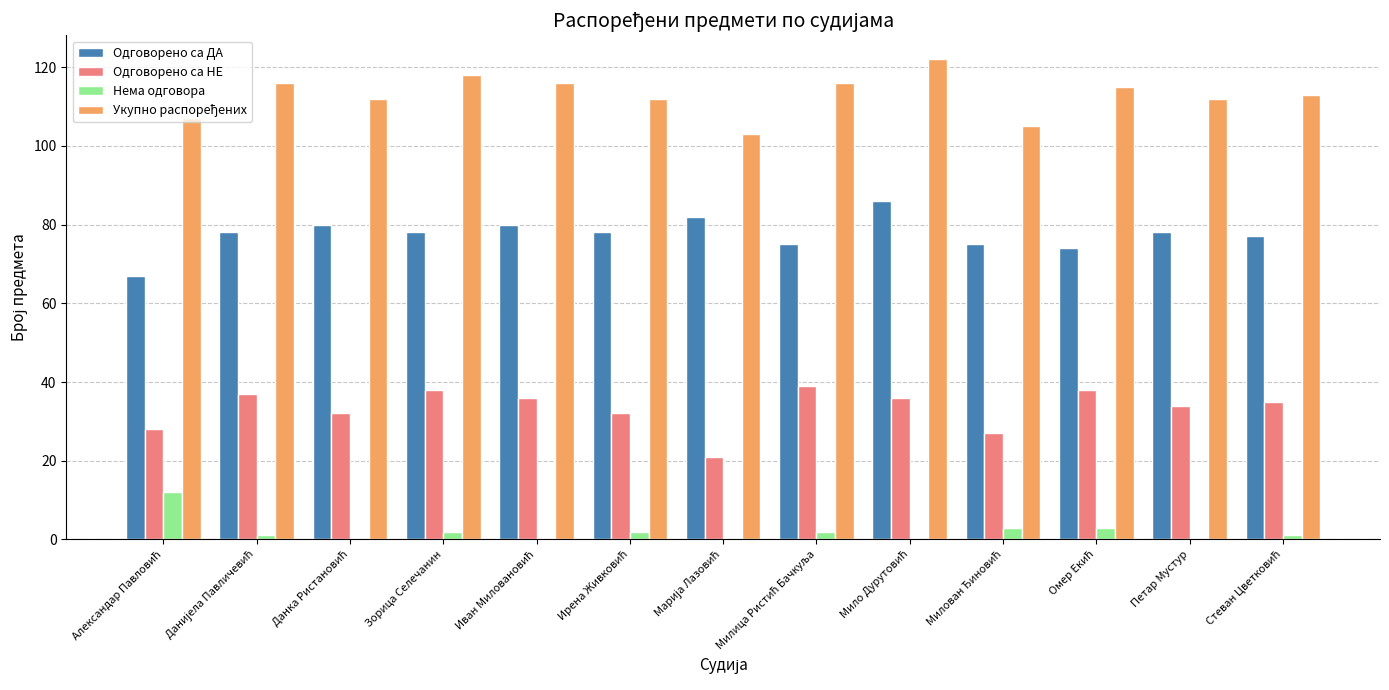

Is it true that Одговорено са НЕ equals 12 at Петар Мустур?

False